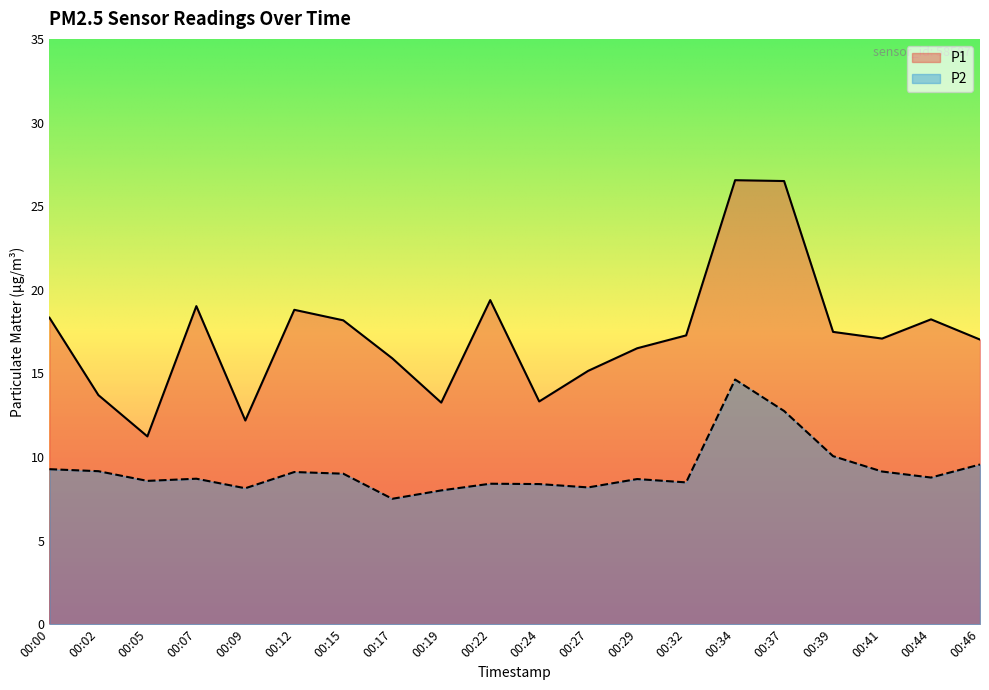

At which category does the chart reach its peak across all series?

00:34